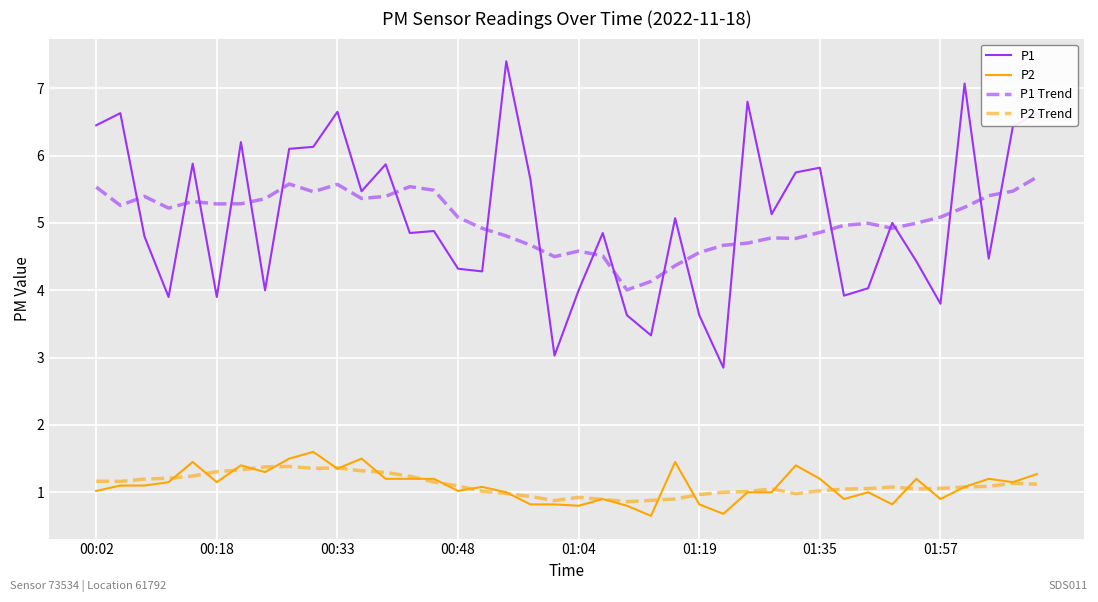

What is the sum of all P1 Trend values?

201.7